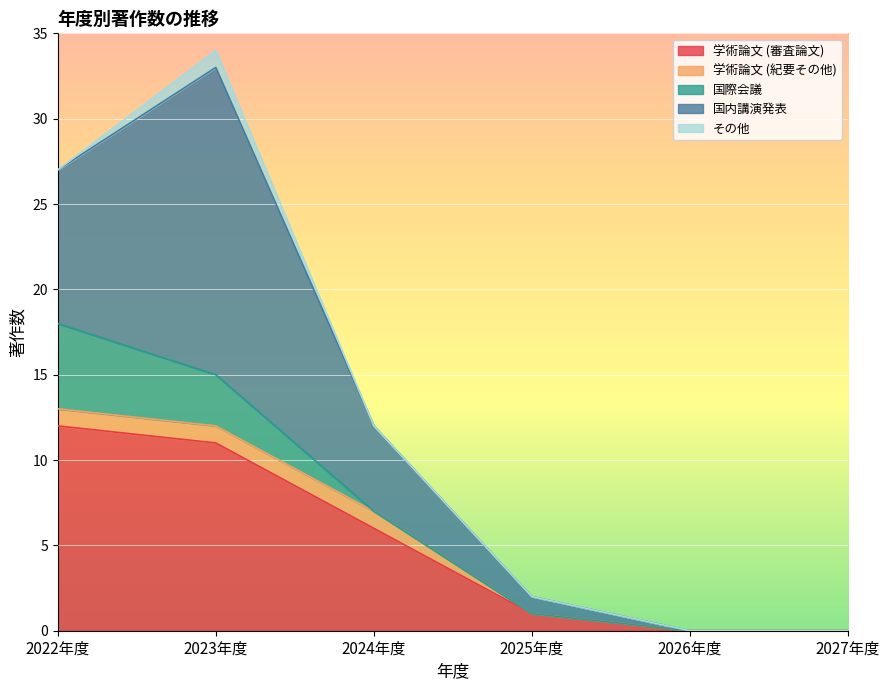

What is the sum of all 国内講演発表 values?

33